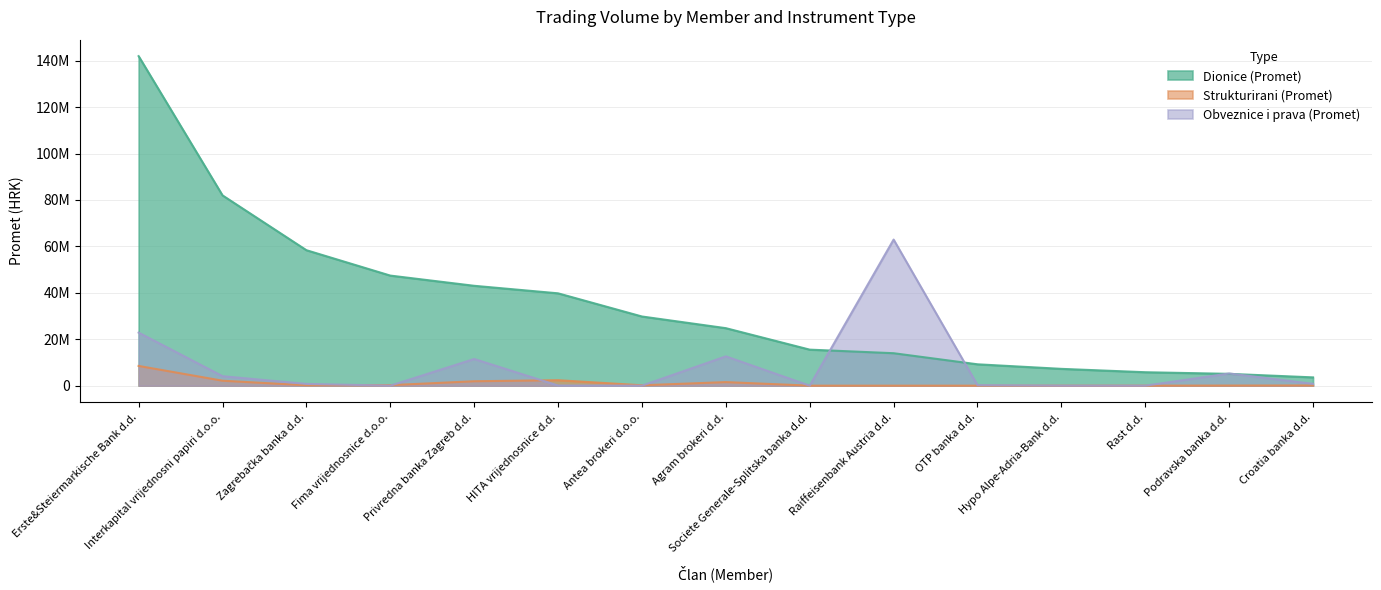

How many data points does each series have?

15